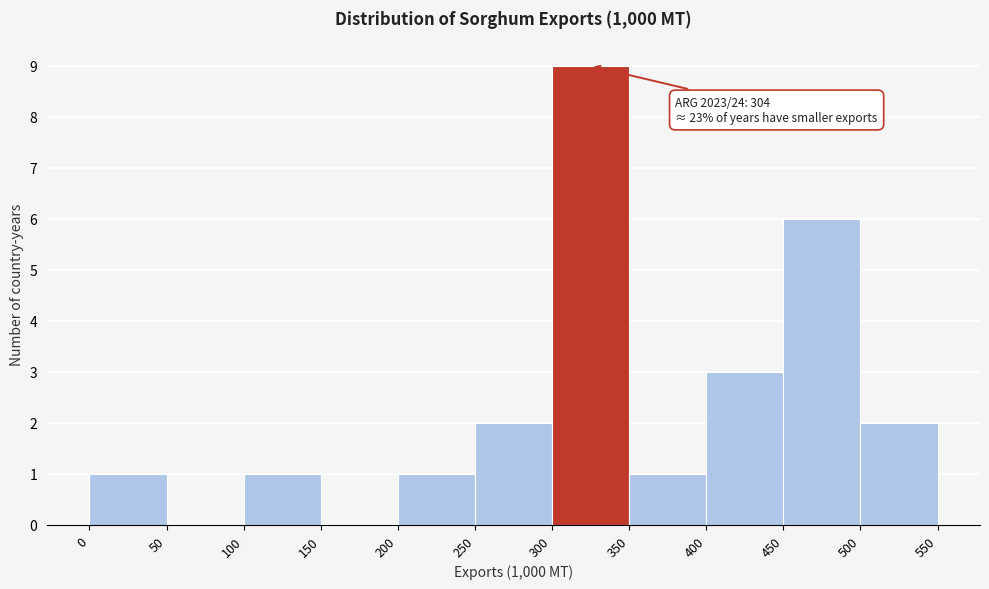

Which range on the x-axis has the tallest bar?

300 to 350